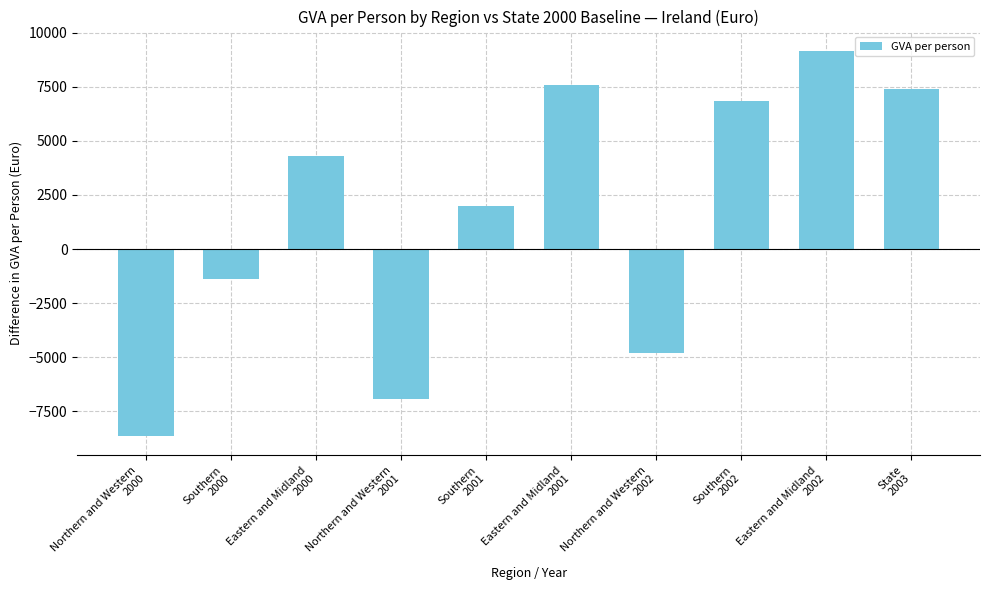

What is the label of the 6th bar from the right?

Southern
2001